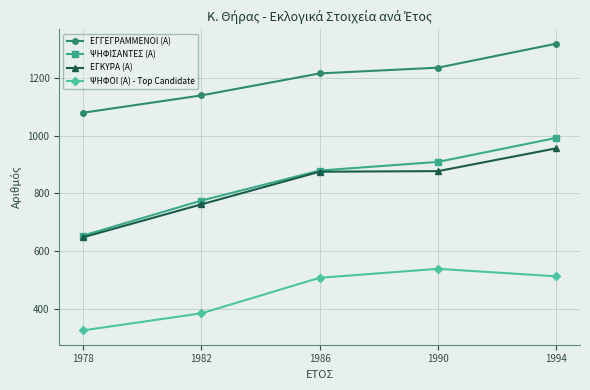

Rank the series at 1994 from lowest to highest value.

ΨΗΦΟΙ (Α) - Top Candidate, ΕΓΚΥΡΑ (Α), ΨΗΦΙΣΑΝΤΕΣ (Α), ΕΓΓΕΓΡΑΜΜΕΝΟΙ (Α)